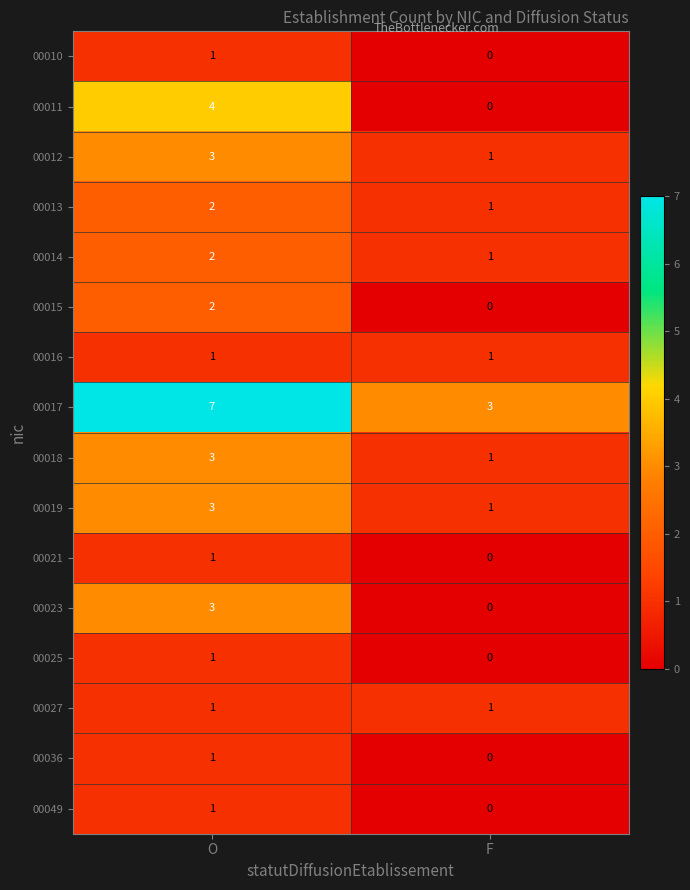

What is the difference between the highest and lowest values at F?

3